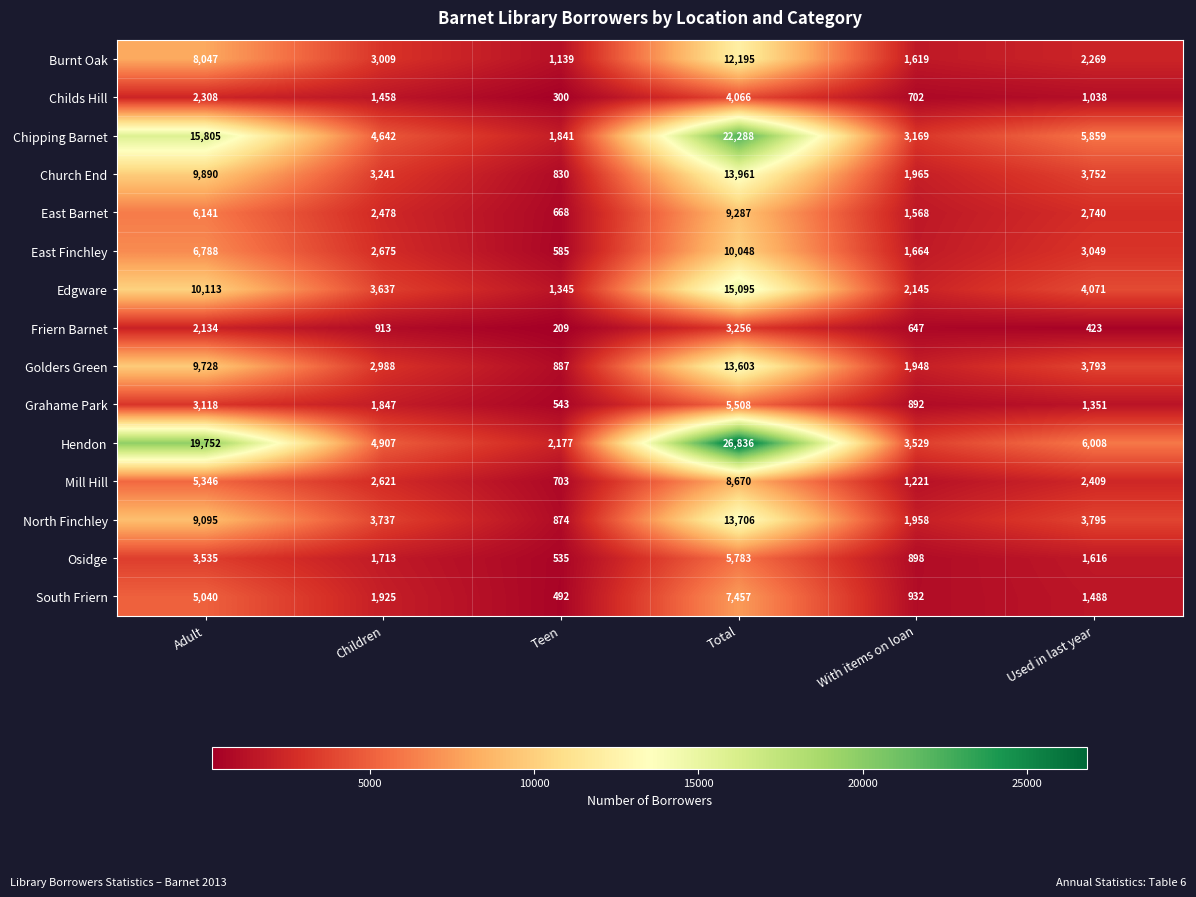

What is the sum of the Burnt Oak values at With items on loan and Used in last year?

3888